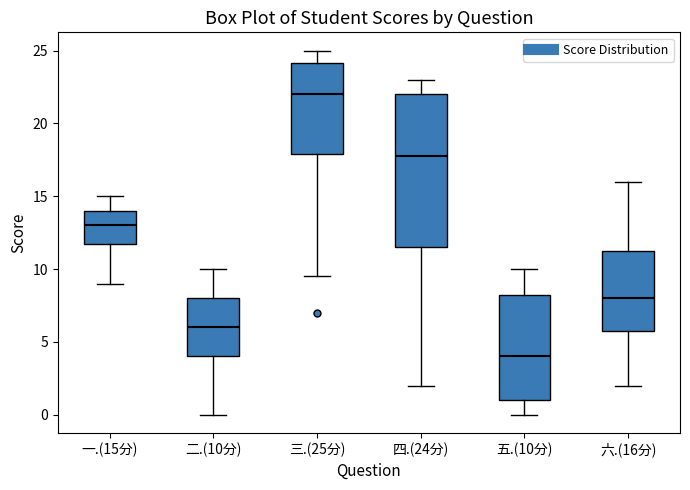

Reading left to right, transcribe this box plot: for each box, give where its median line is, the range the box spans, and where its two whiskers end, as read against the y-axis. The values are not printed on the chart, so give them approximately, as read against the axis.

一.(15分): median 13.0, box 12.0 to 14.0, whiskers 9.0 to 15.0
二.(10分): median 6.0, box 4.0 to 8.0, whiskers 0.0 to 10.0
三.(25分): median 22.0, box 18.0 to 24.0, whiskers 9.5 to 25.0
四.(24分): median 18.0, box 11.5 to 22.0, whiskers 2.0 to 23.0
五.(10分): median 4.0, box 1.0 to 8.5, whiskers 0.0 to 10.0
六.(16分): median 8.0, box 6.0 to 11.5, whiskers 2.0 to 16.0